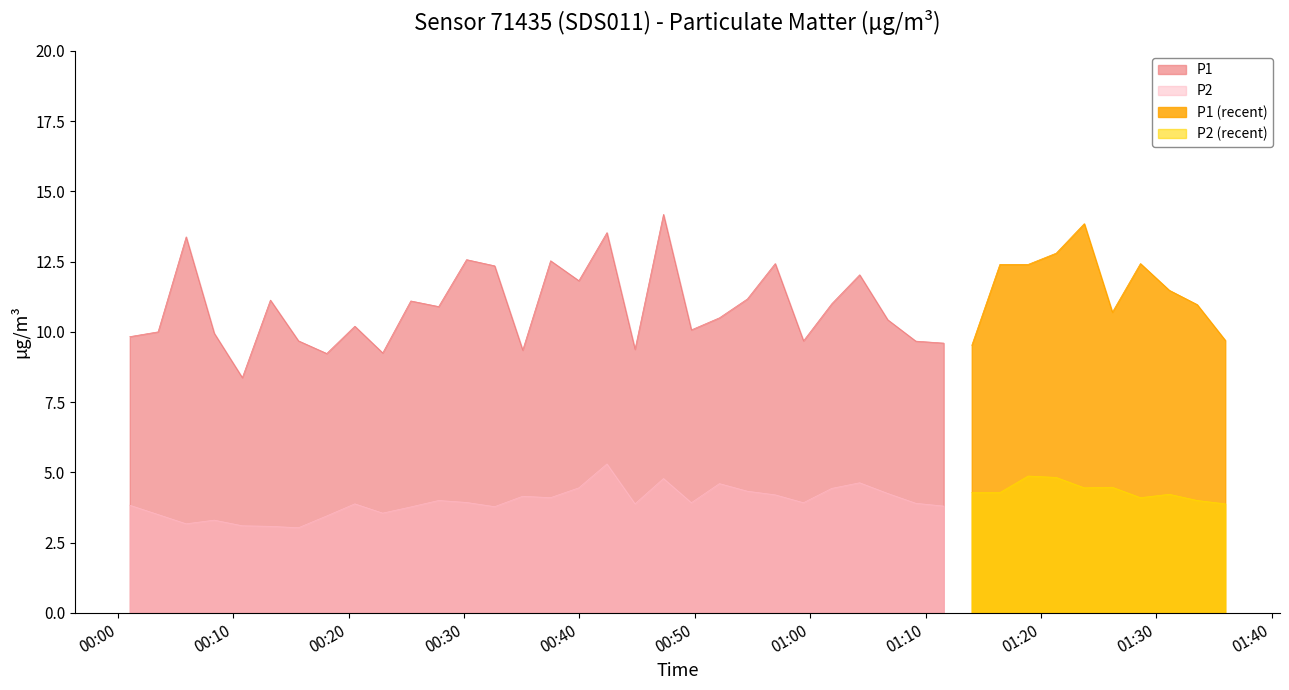

At which label is P1 closest to 11?

25